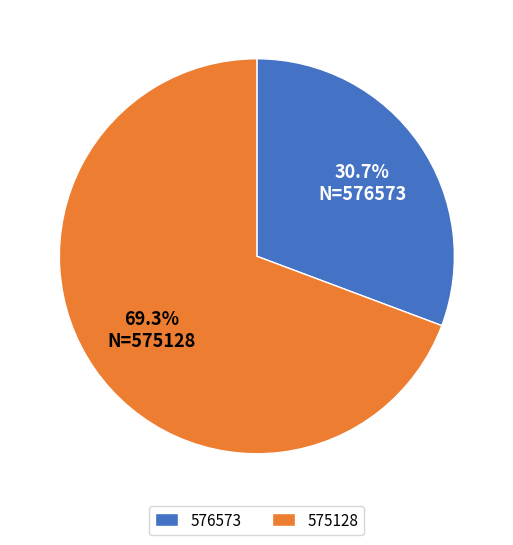

How many slices are in this pie chart?

2